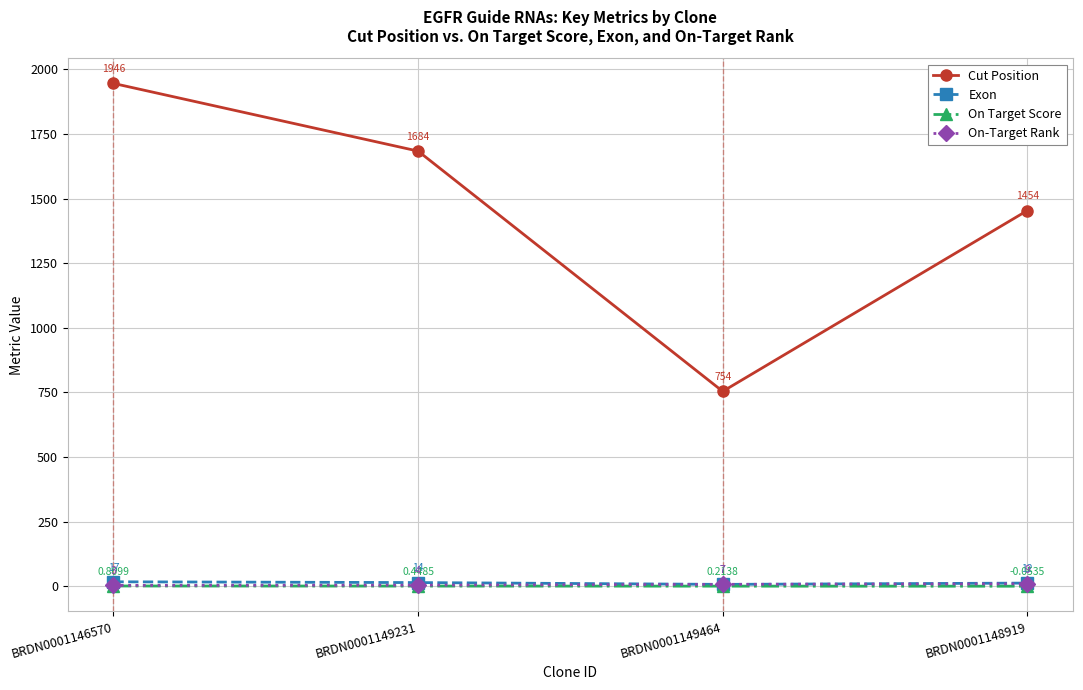

What is the average value of the On-Target Rank series?

5.8